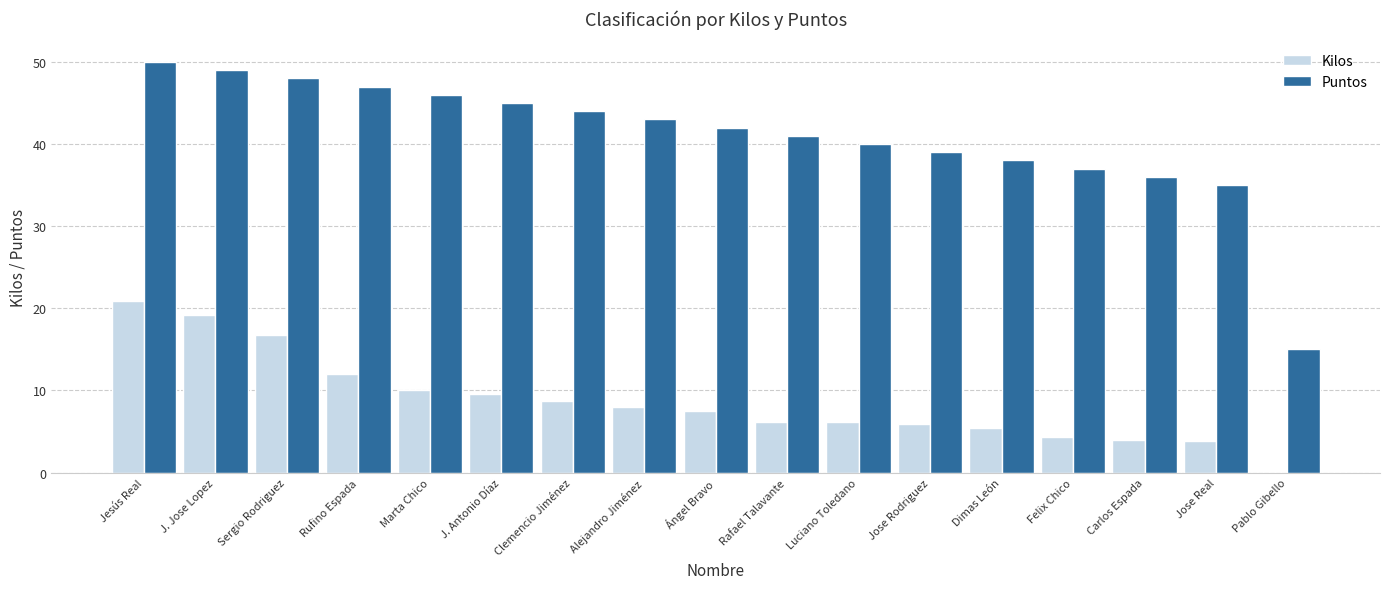

The value of Kilos at J. Antonio Díaz is 12.8. True or false?

False